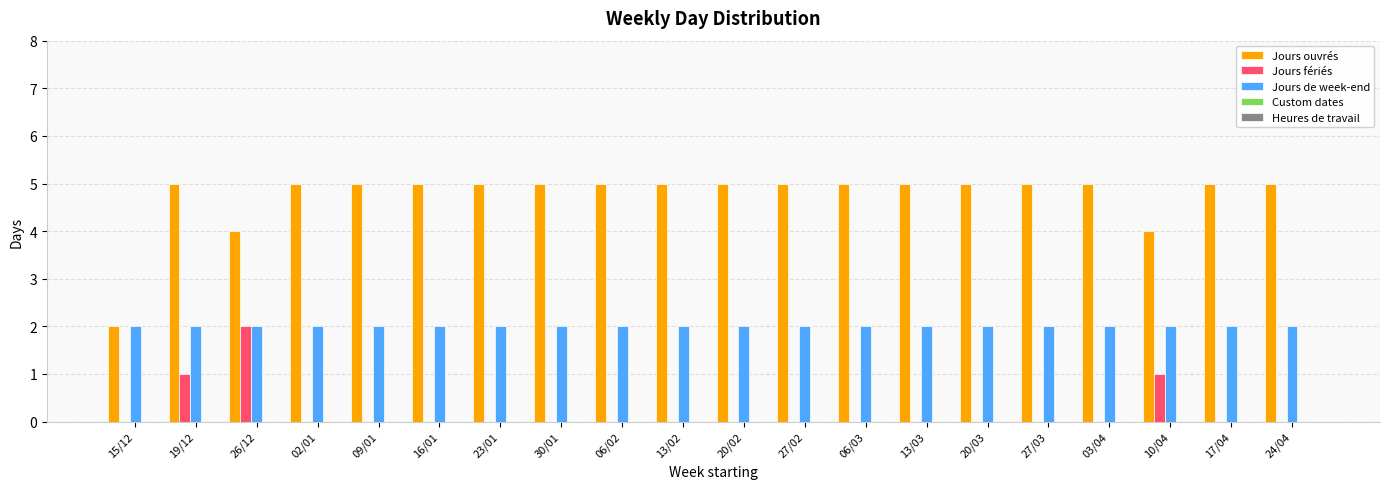

What is the sum of all Jours de week-end values?

40